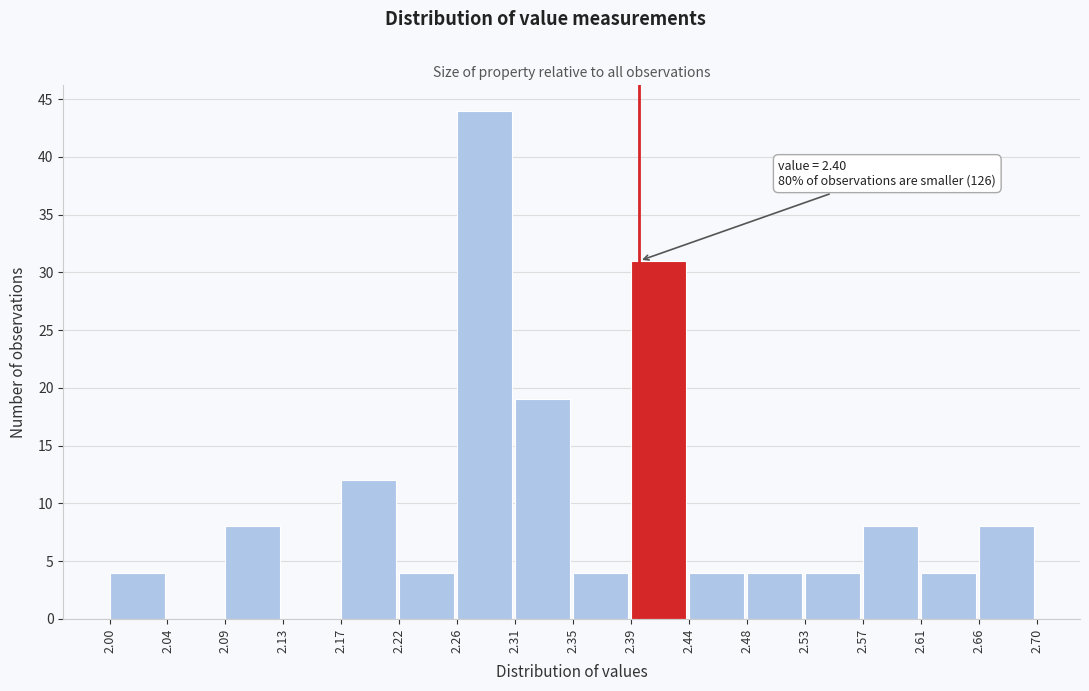

Which range on the x-axis has the tallest bar?

2.26 to 2.31